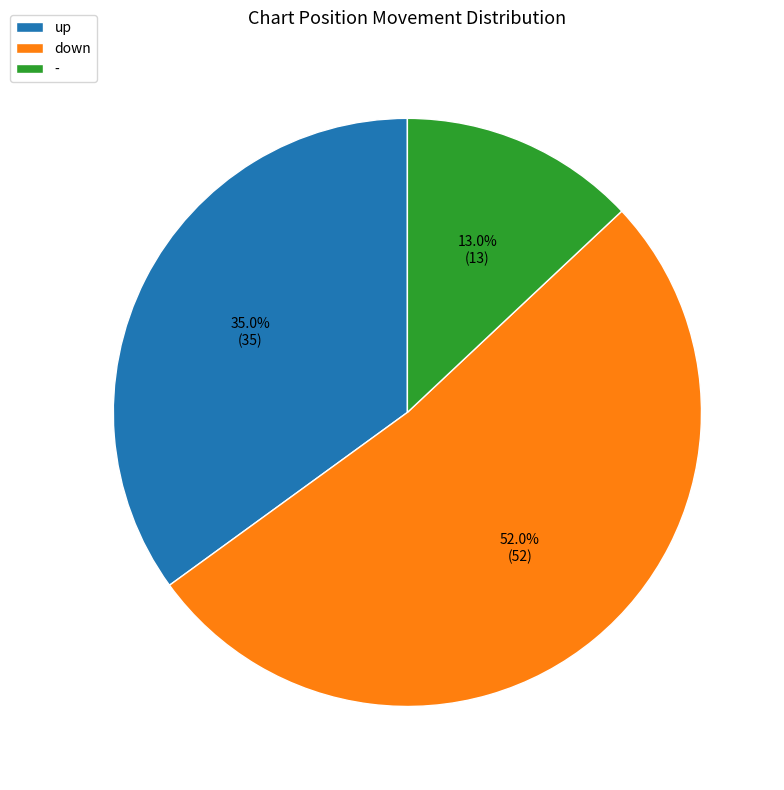

What is the total percentage of - and up?

48.0%